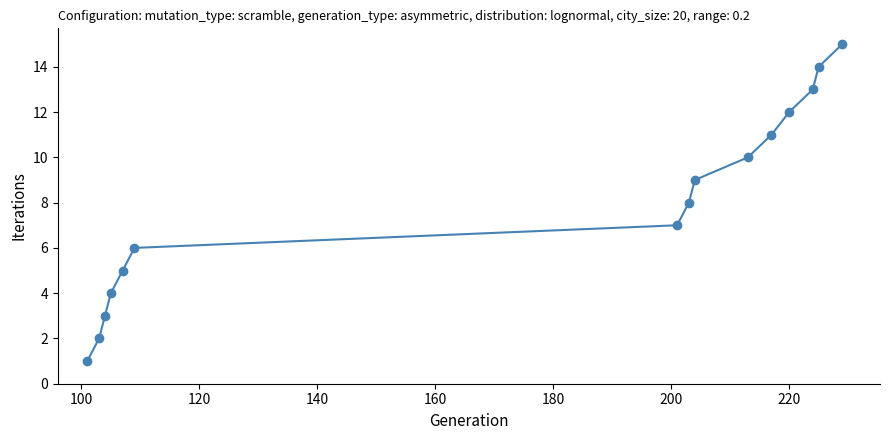

What is the difference between the maximum and minimum values?

14